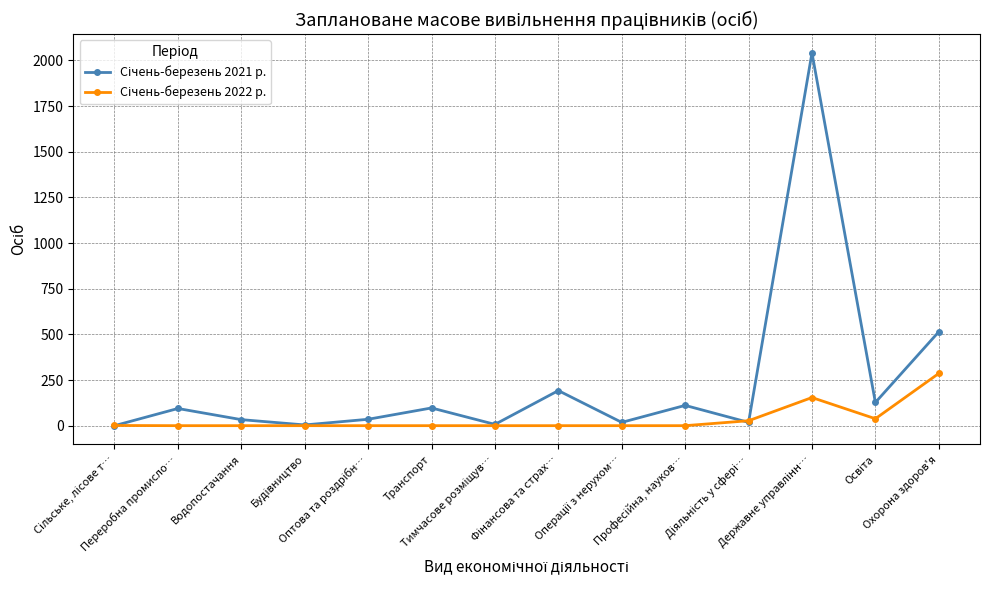

What is the maximum value shown in the chart?

2041